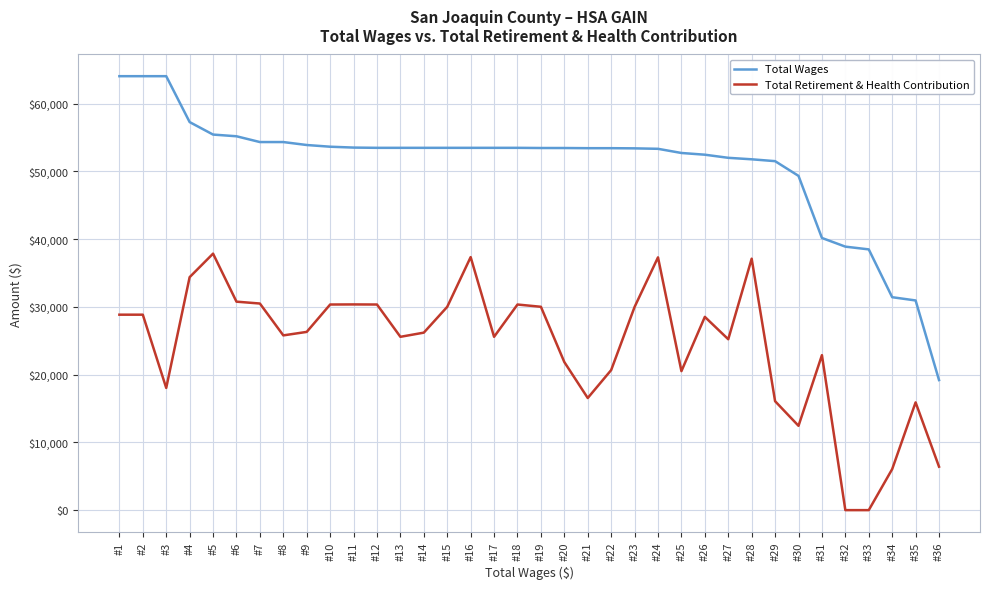

Which series has the largest total across all categories?

Total Wages